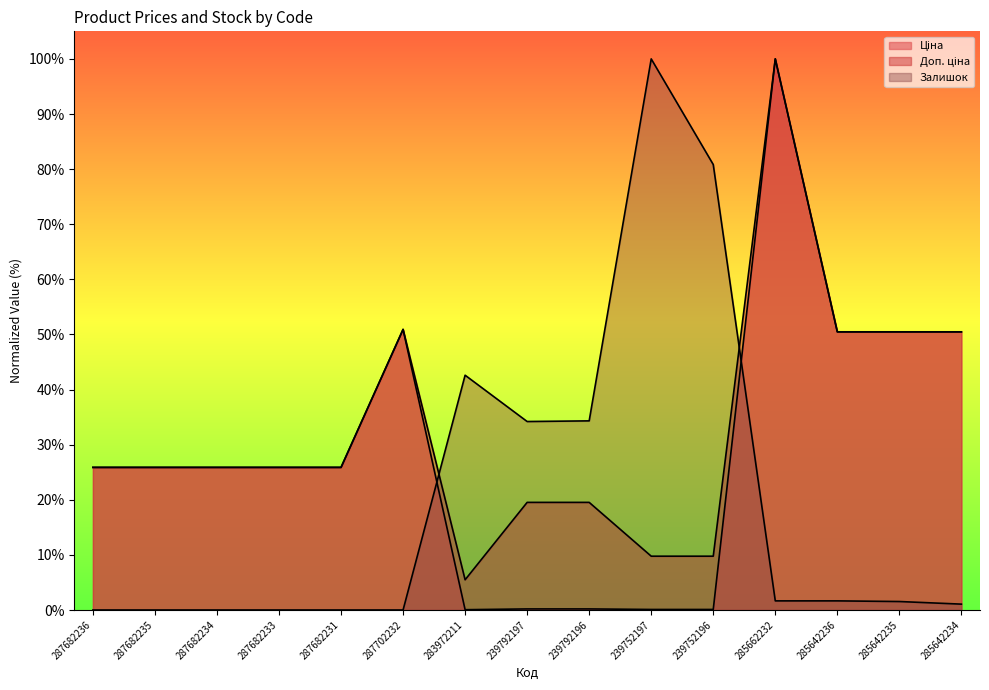

Is it true that Ціна equals 0.5 at 287682236?

False